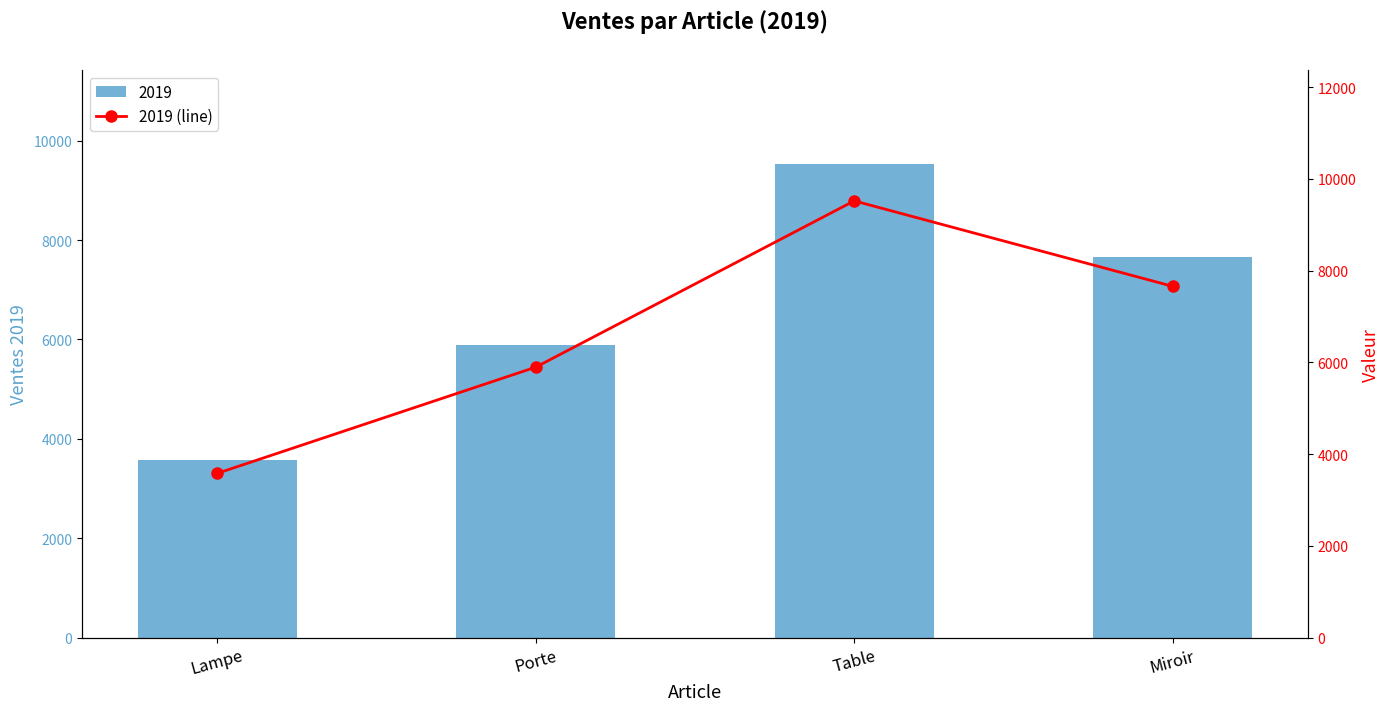

What is the change in value from Porte to Table?

+3625